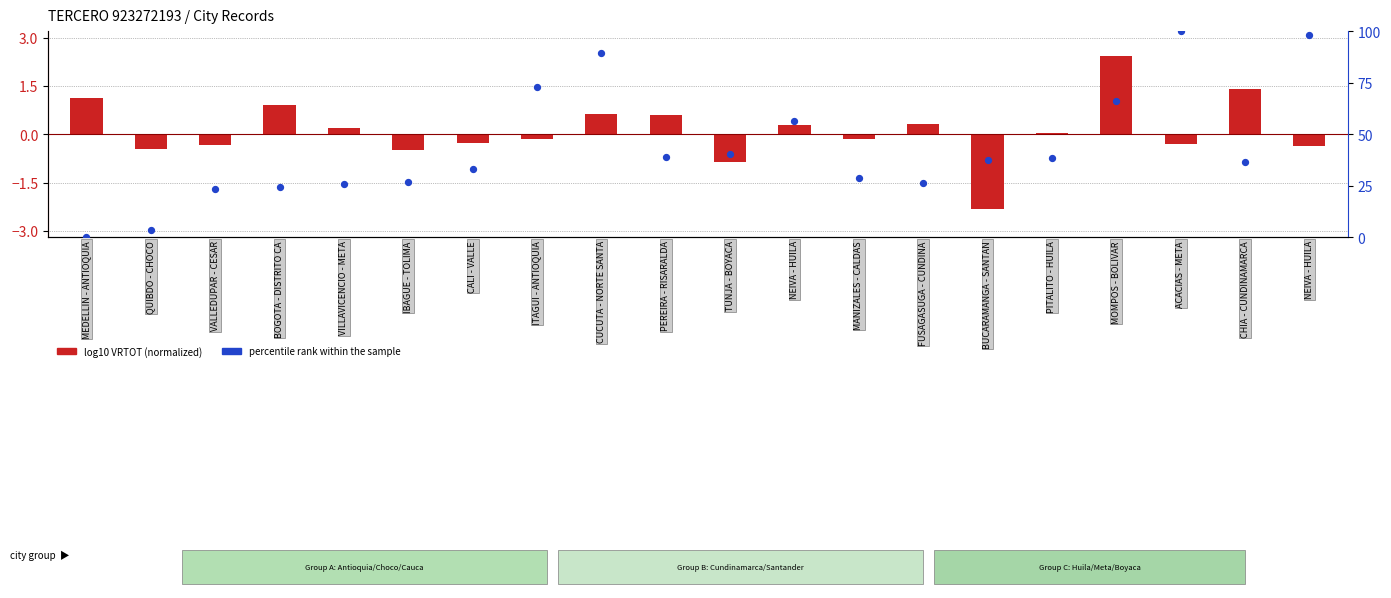

Which series contains the highest Y value?

percentile rank within the sample